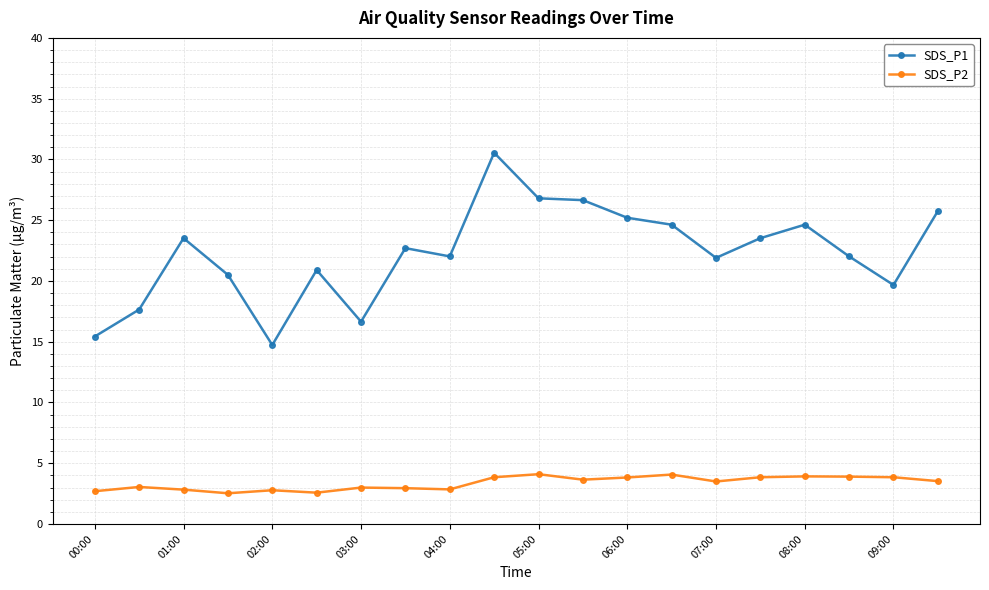

At how many categories does at least one series exceed 5?

20